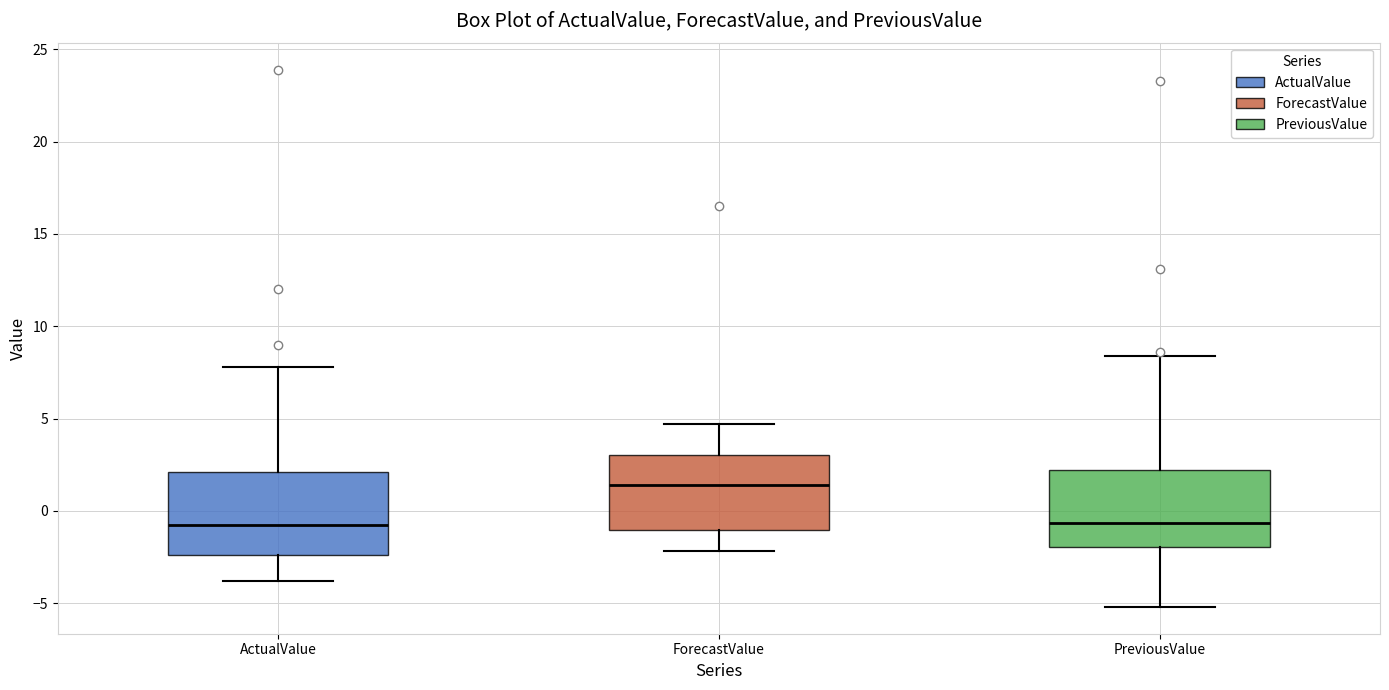

Reading left to right, transcribe this box plot: for each box, give where its median line is, the range the box spans, and where its two whiskers end, as read against the y-axis. The values are not printed on the chart, so give them approximately, as read against the axis.

ActualValue: median -0.5, box -2.5 to 2.0, whiskers -4.0 to 8.0
ForecastValue: median 1.5, box -1.0 to 3.0, whiskers -2.0 to 4.5
PreviousValue: median -0.5, box -2.0 to 2.0, whiskers -5.0 to 8.5